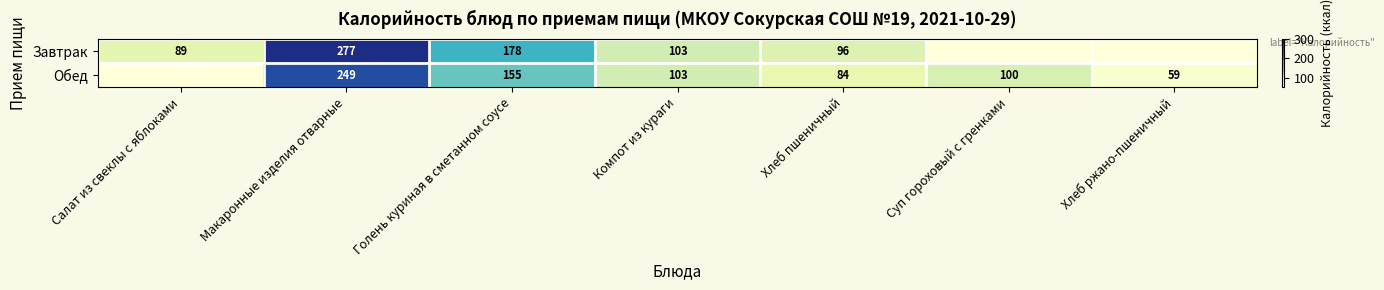

Which series changed the most between Голень куриная в сметанном соусе and Компот из кураги?

Завтрак